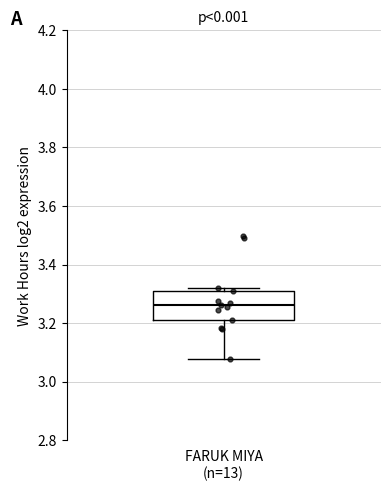

Read this box plot against the y-axis: the position of the median line, the range covered by the box, and the ends of both whiskers. The values are not printed on the chart, so give them approximately, as read against the axis.

median 3.26, box 3.20 to 3.32, whiskers 3.08 to 3.32 (just above the box's upper edge)